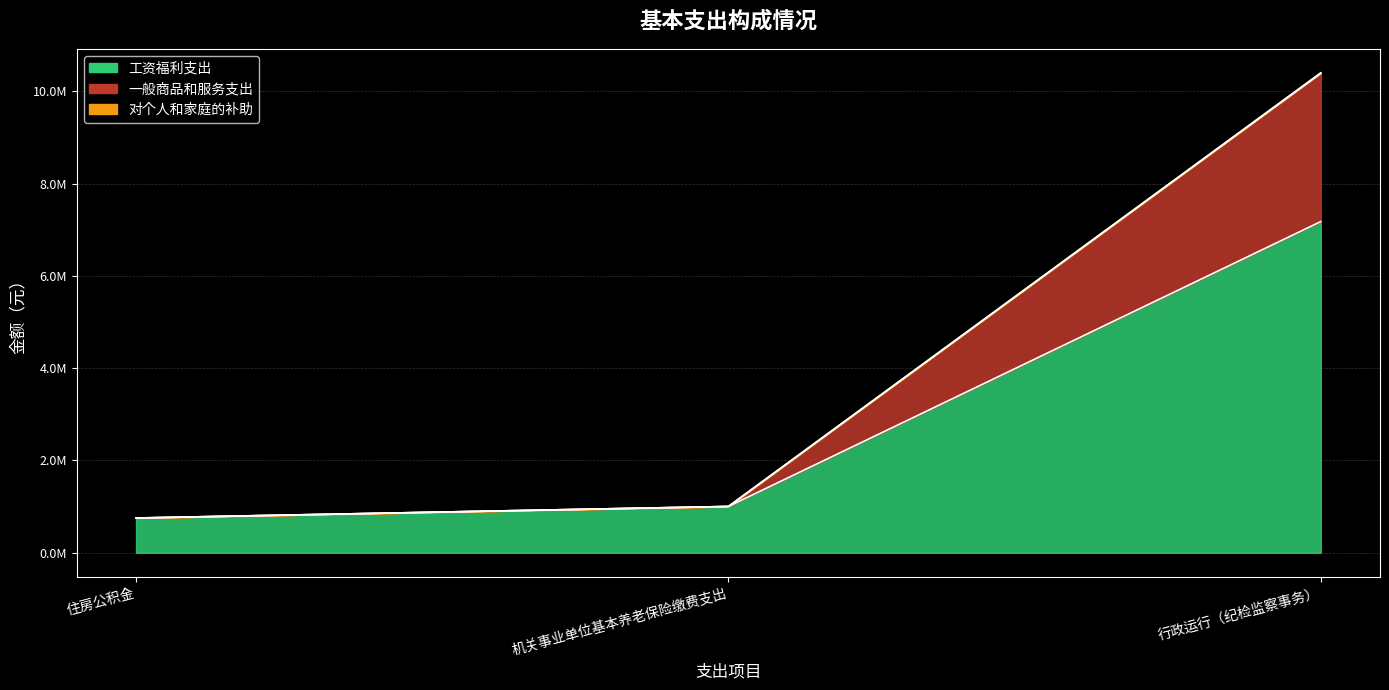

What are all the series names shown in the legend?

工资福利支出, 一般商品和服务支出, 对个人和家庭的补助